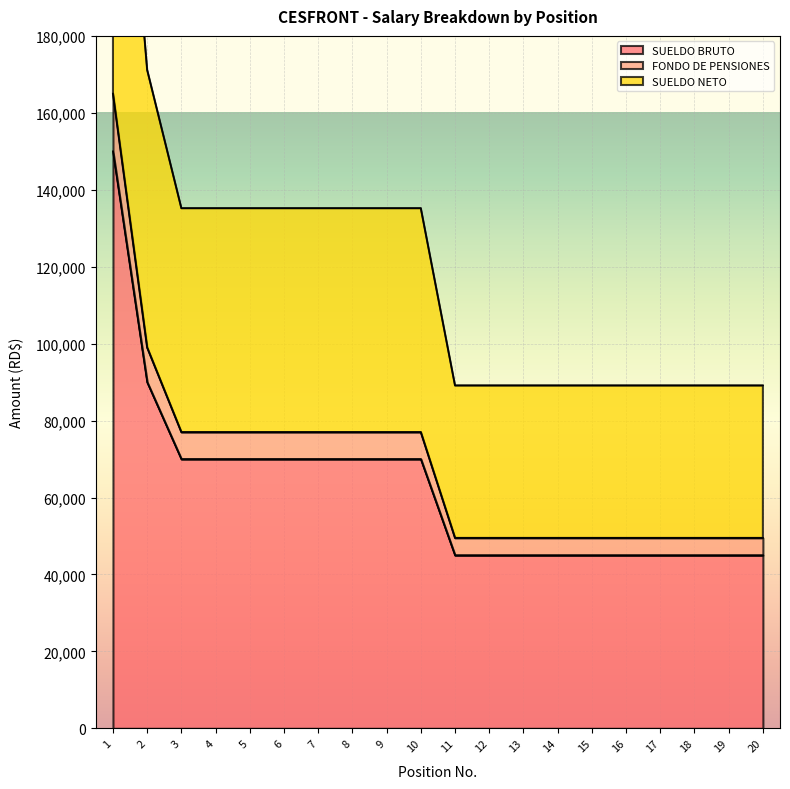

The value of FONDO DE PENSIONES at 2 is 99000.0. True or false?

True